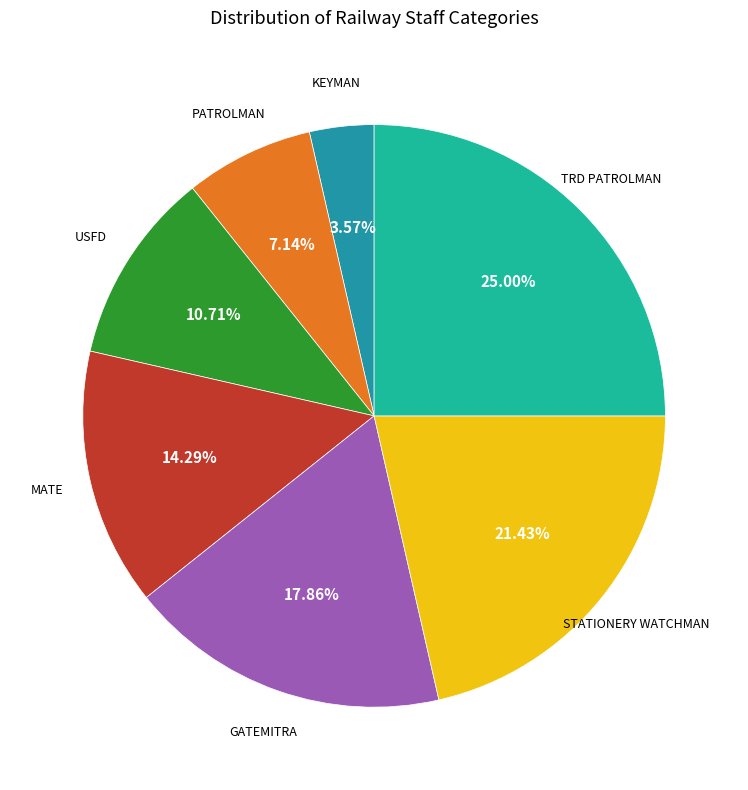

How many slices are in this pie chart?

7